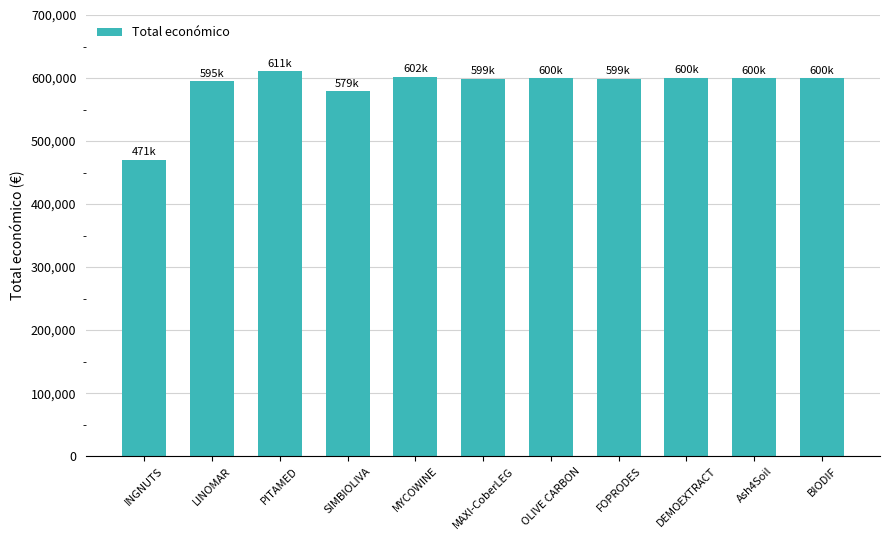

What is the sum of the values at BIODIF and PITAMED?

1210816.0